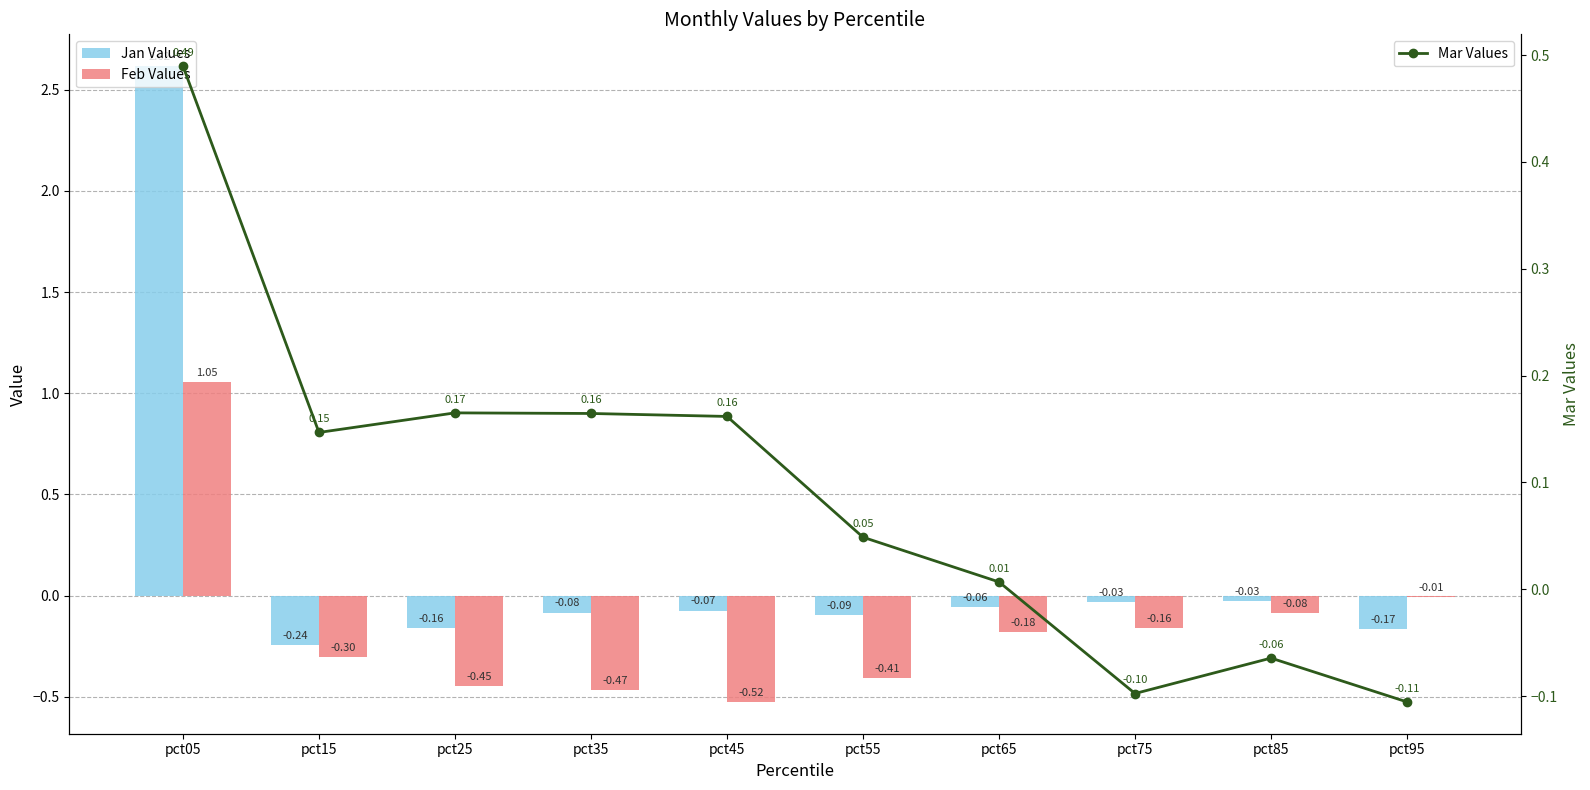

Reading left to right, list all the values displayed in this chart.

Jan Values: pct05=2.6	pct15=-0.2	pct25=-0.2	pct35=-0.1	pct45=-0.1	pct55=-0.1	pct65=-0.1	pct75=-0.0	pct85=-0.0	pct95=-0.2
Feb Values: pct05=1.1	pct15=-0.3	pct25=-0.4	pct35=-0.5	pct45=-0.5	pct55=-0.4	pct65=-0.2	pct75=-0.2	pct85=-0.1	pct95=-0.0
Mar Values: pct05=0.5	pct15=0.1	pct25=0.2	pct35=0.2	pct45=0.2	pct55=0.0	pct65=0.0	pct75=-0.1	pct85=-0.1	pct95=-0.1